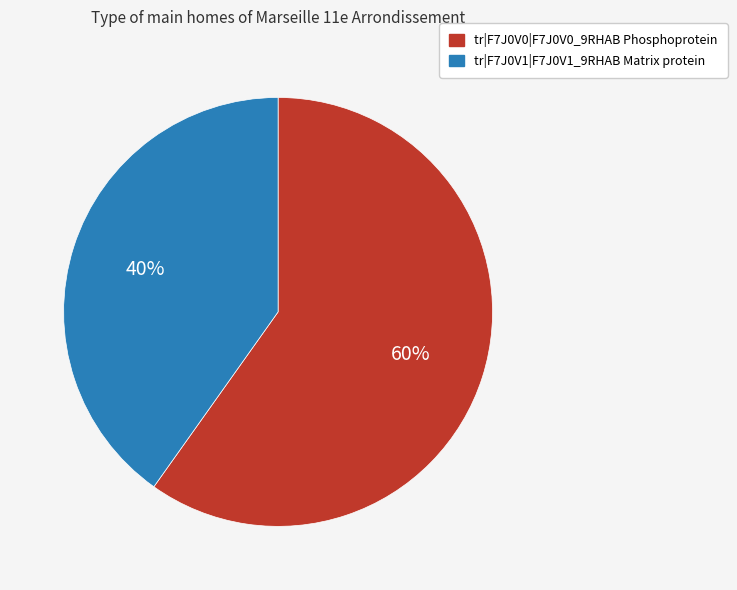

The tr|F7J0V1|F7J0V1_9RHAB Matrix protein slice represents 40% of the pie. True or false?

True